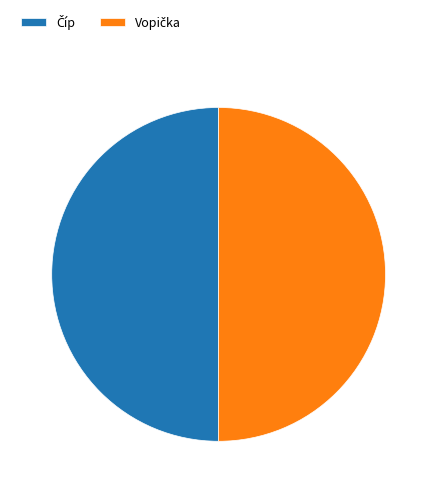

What is the change in value from Číp to Vopička?

+2